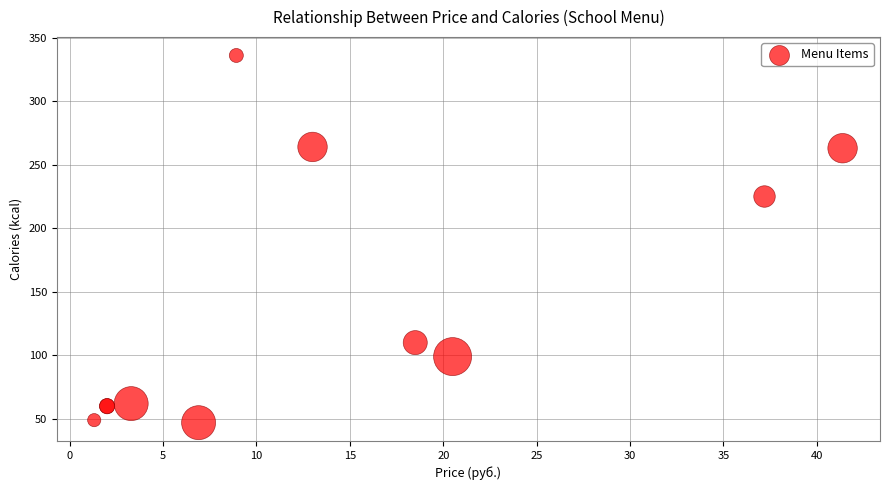

What Y value in the scatter plot is closest to 191?

225